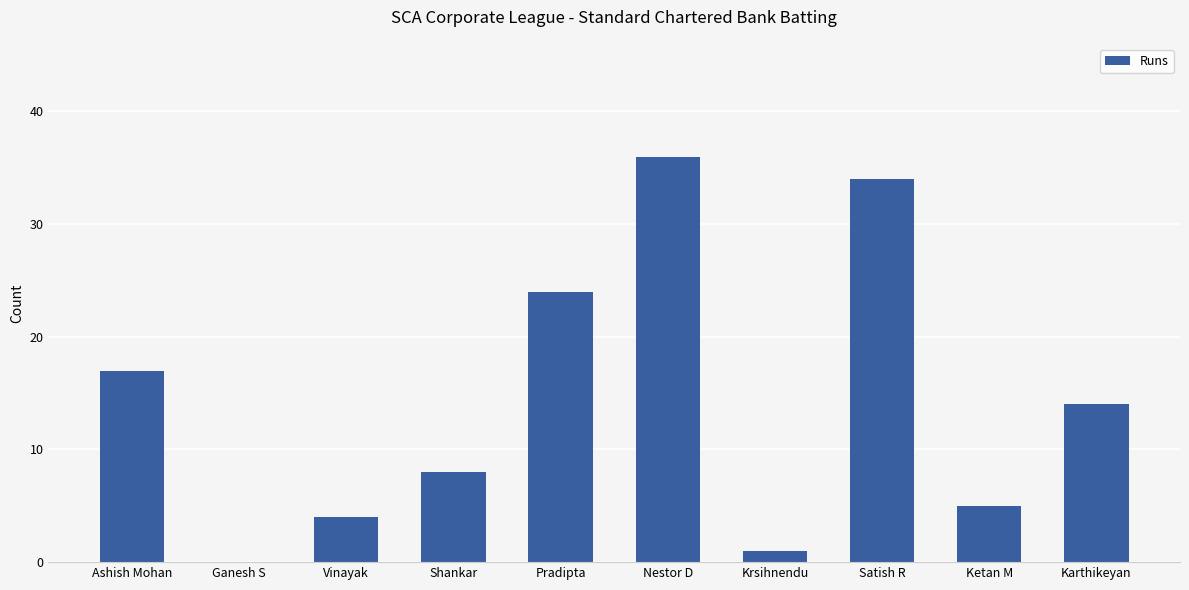

Where is the data nearest to the value 18?

Ashish Mohan